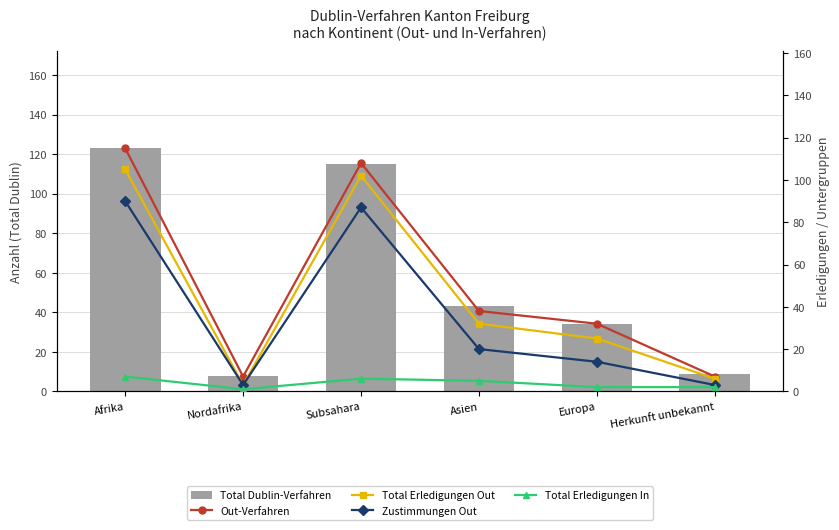

Which series has the largest total across all categories?

Total Dublin-Verfahren